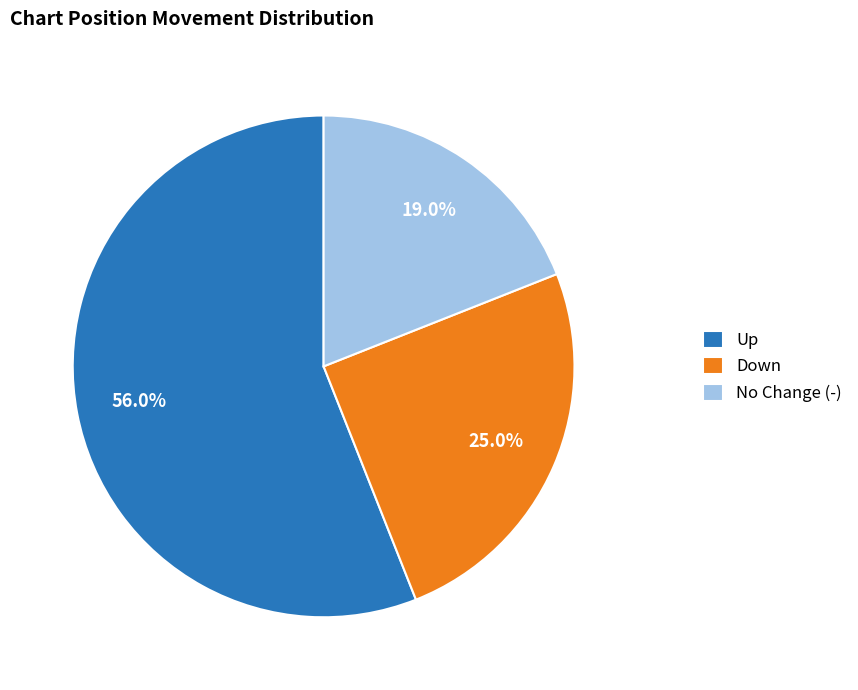

Does any single category account for the majority?

Yes